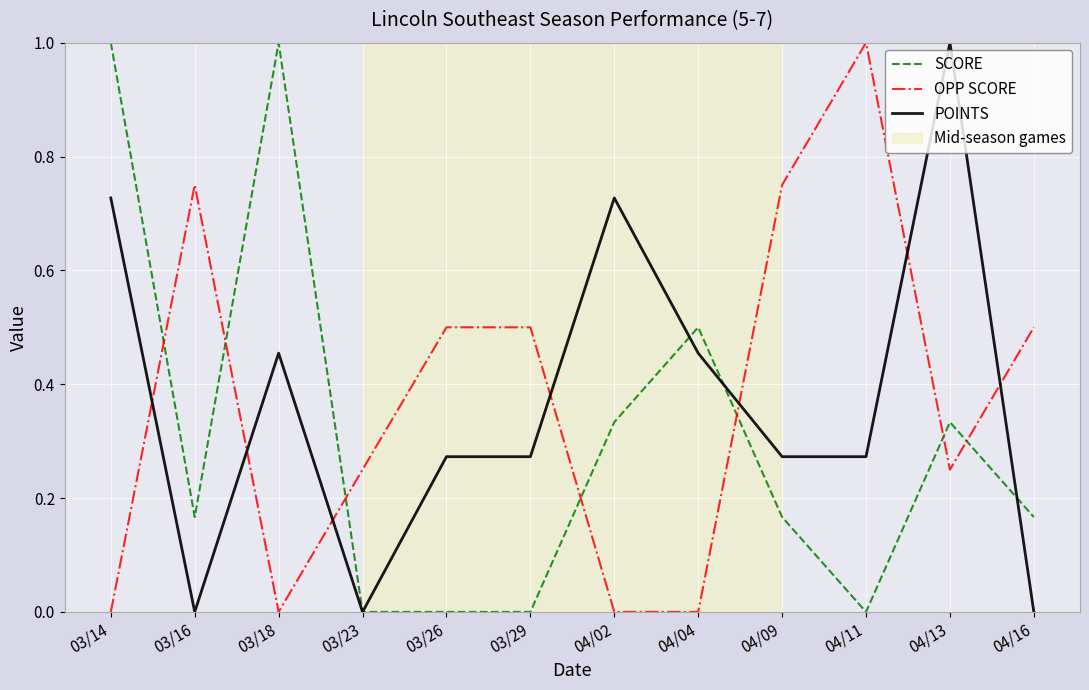

Between 03/14 and 04/02, which series saw the biggest shift?

SCORE